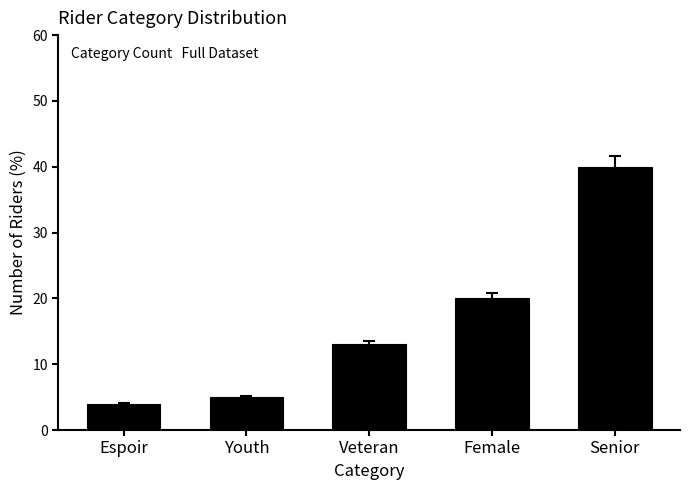

What is the value of the 3rd bar from the left?

13